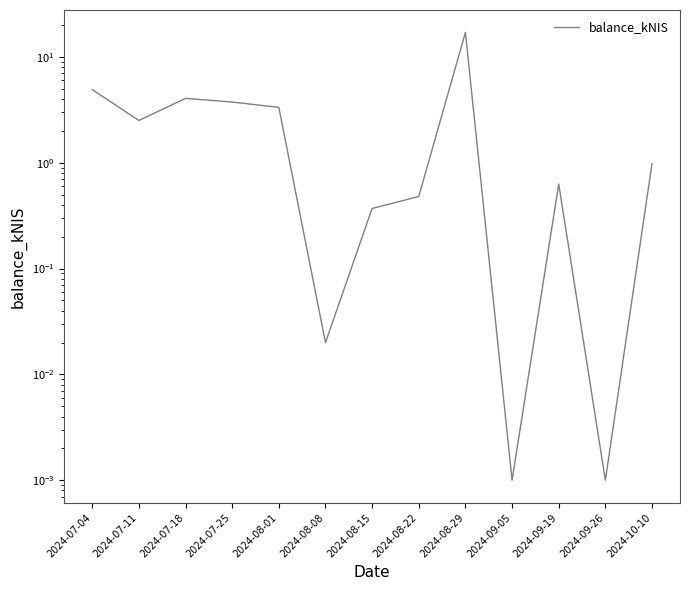

What is the sum of all values?

38.1